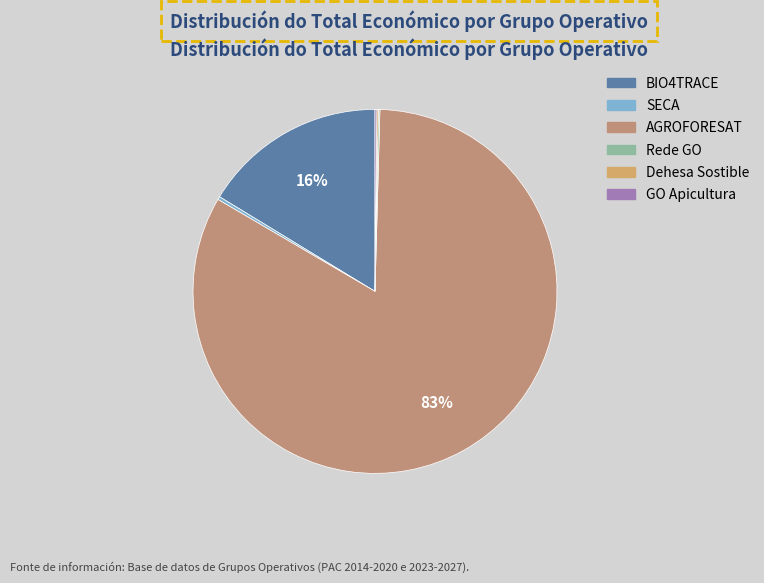

What is the ratio of the value at BIO4TRACE to the value at Rede GO?

119.9